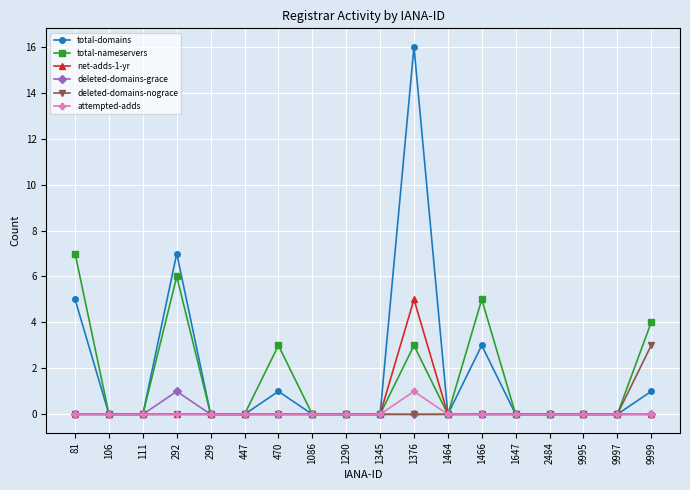

What is the total value across all series at 470?

4